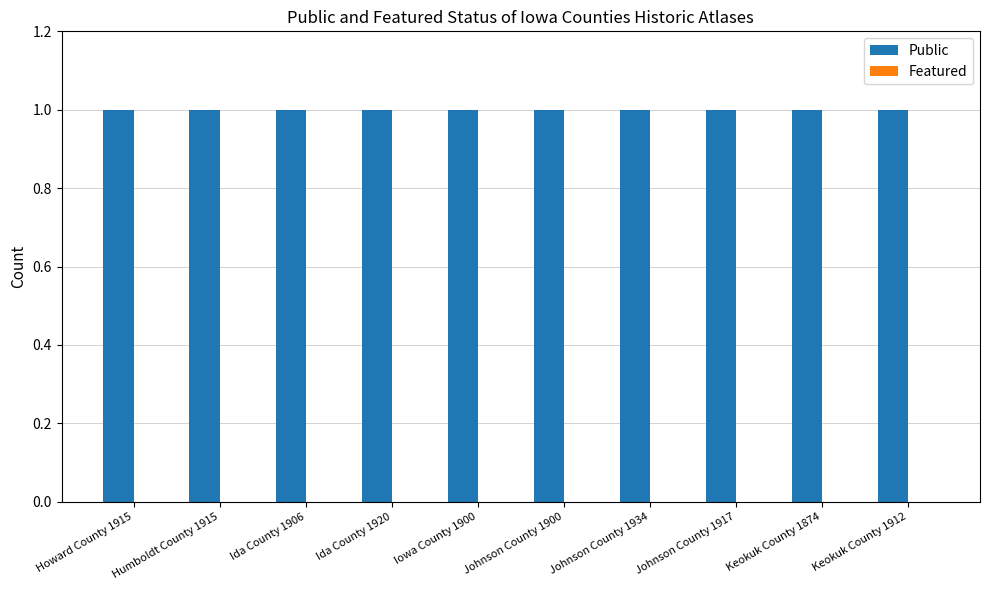

At which label does Featured reach its peak?

Howard County 1915